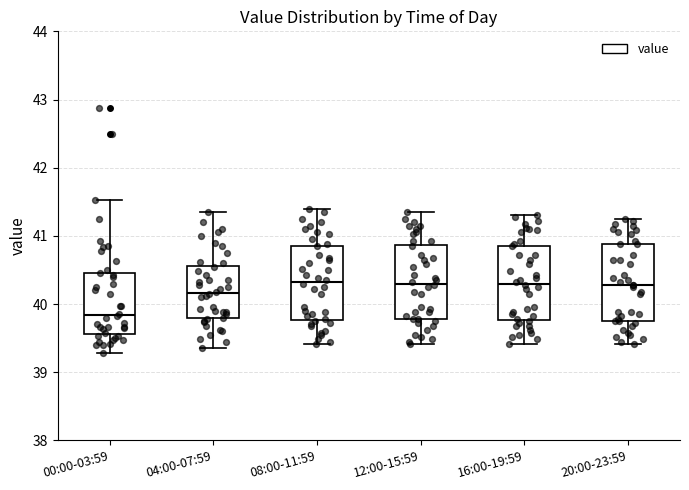

Reading left to right, transcribe this box plot: for each box, give where its median line is, the range the box spans, and where its two whiskers end, as read against the y-axis. The values are not printed on the chart, so give them approximately, as read against the axis.

00:00-03:59: median 39.8, box 39.6 to 40.5, whiskers 39.3 to 41.5
04:00-07:59: median 40.2, box 39.8 to 40.6, whiskers 39.4 to 41.4
08:00-11:59: median 40.3, box 39.8 to 40.9, whiskers 39.4 to 41.4
12:00-15:59: median 40.3, box 39.8 to 40.9, whiskers 39.4 to 41.4
16:00-19:59: median 40.3, box 39.8 to 40.9, whiskers 39.4 to 41.3
20:00-23:59: median 40.3, box 39.8 to 40.9, whiskers 39.4 to 41.3